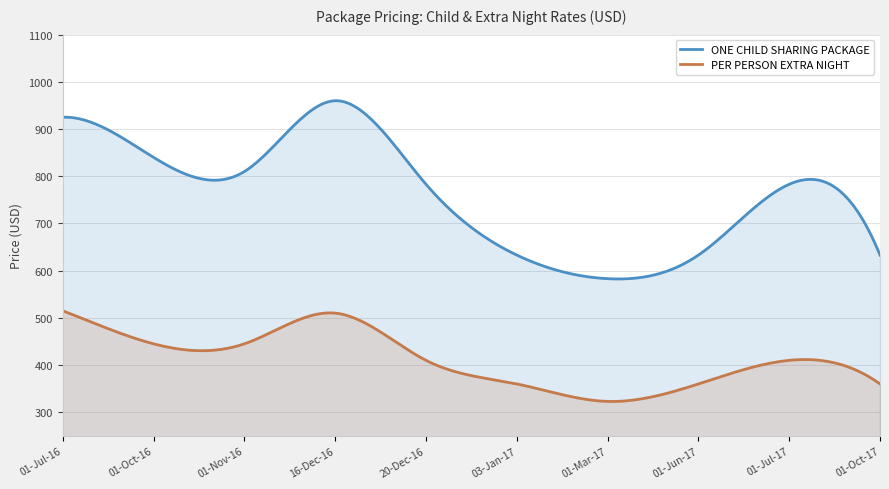

True or false: PER PERSON EXTRA NIGHT has a value of 191 at 01-Mar-17.

False